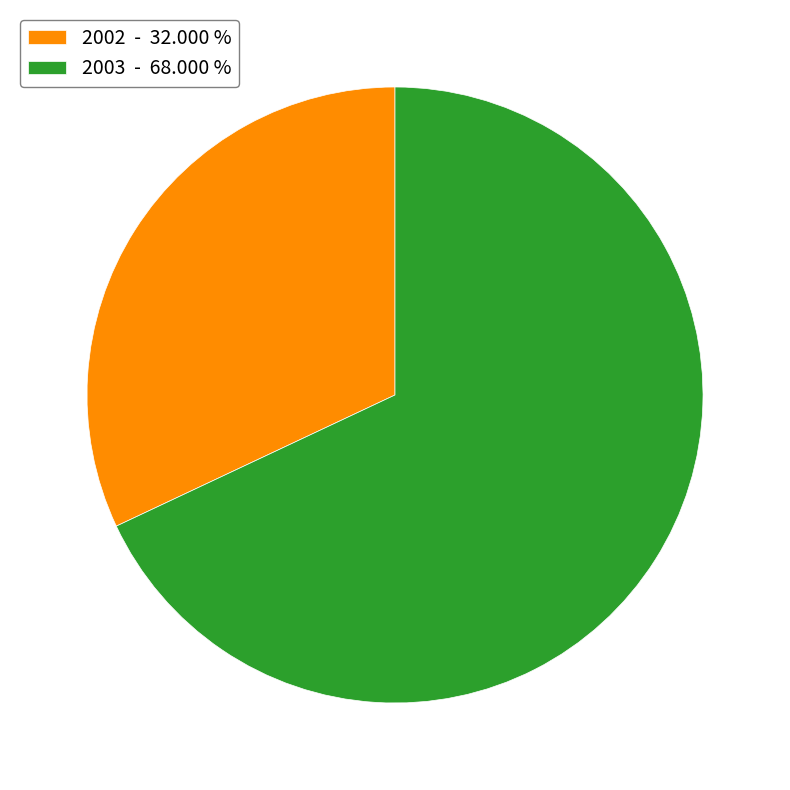

Combined, do 2003 and 2002 account for over 50%?

Yes